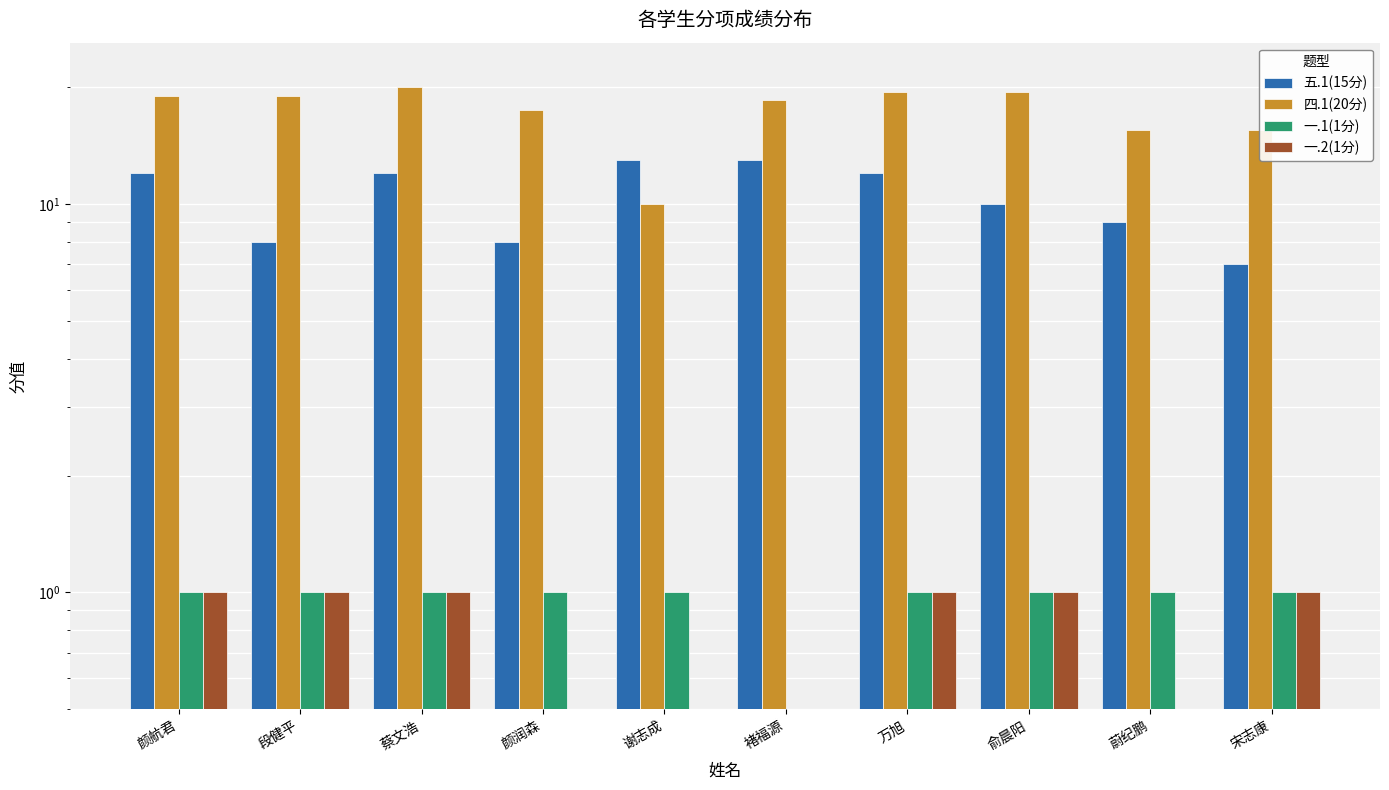

True or false: 五.1(15分) has a value of 17.1 at 褚福源.

False